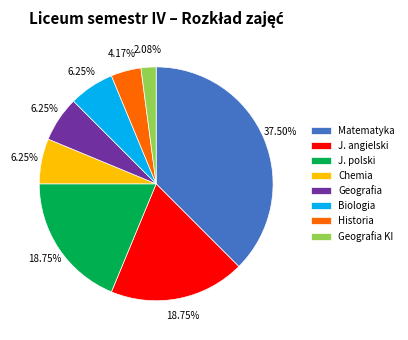

Combined, do Biologia and Historia account for over 50%?

No